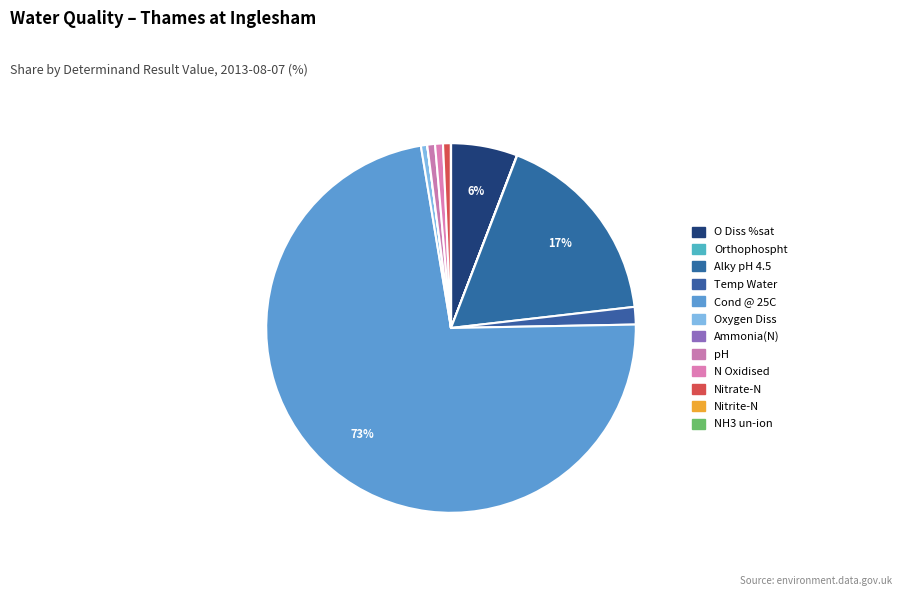

To the nearest percent, what is the difference between the largest and smallest slice percentages?

73%